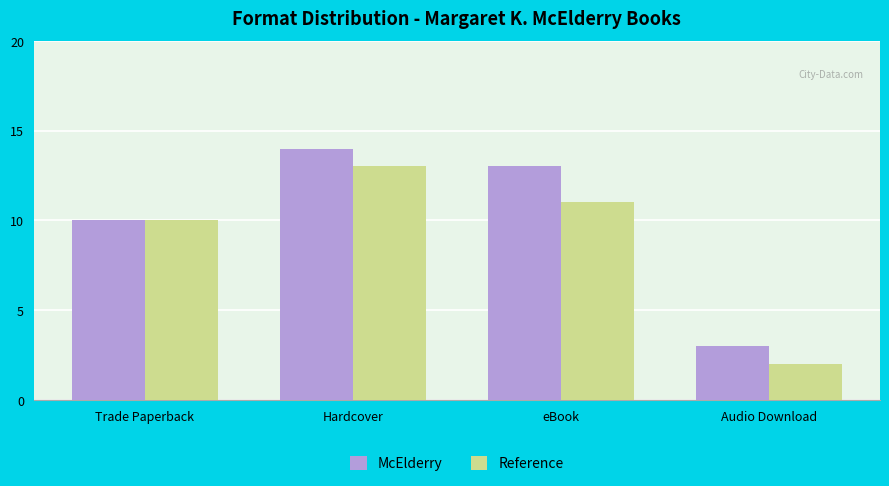

Reading right to left, list all the values displayed in this chart.

McElderry: Audio Download=3	eBook=13	Hardcover=14	Trade Paperback=10
Reference: Audio Download=2	eBook=11	Hardcover=13	Trade Paperback=10